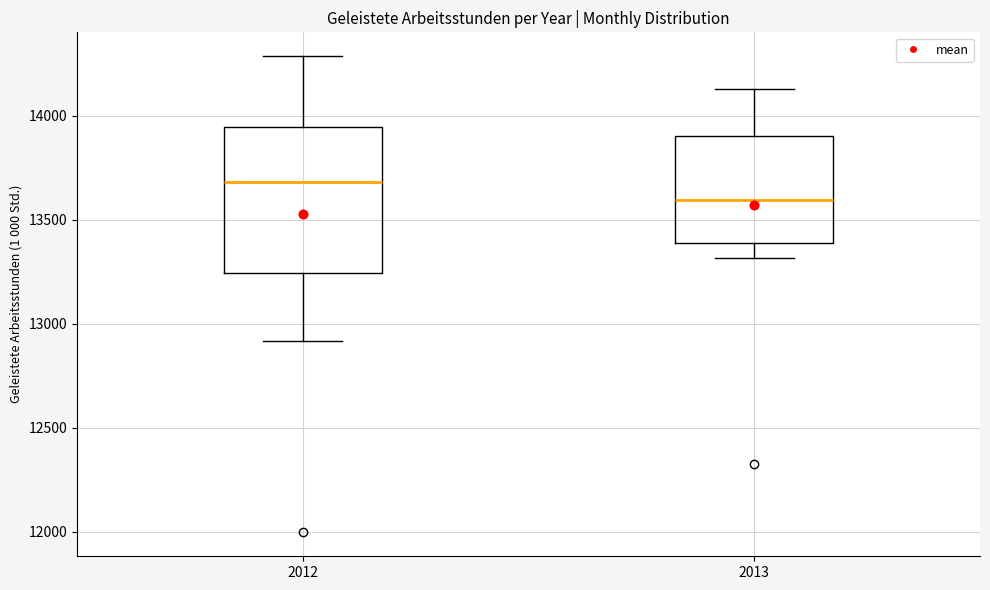

Which box's median line is the lowest?

2013